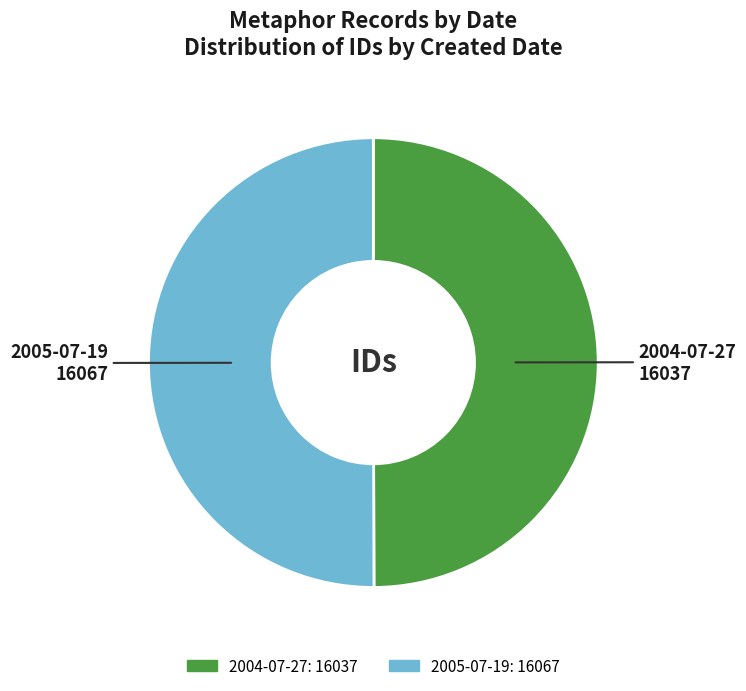

Combined, do 2005-07-19 and 2004-07-27 account for over 50%?

Yes